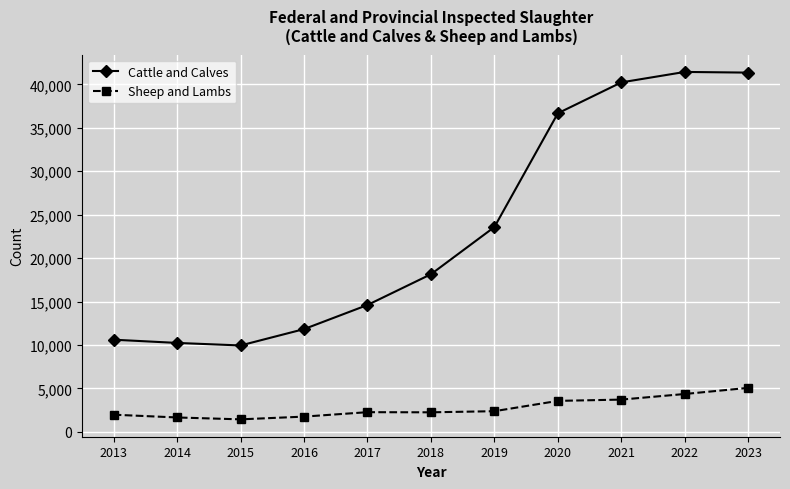

How many categories are shown in the chart?

11